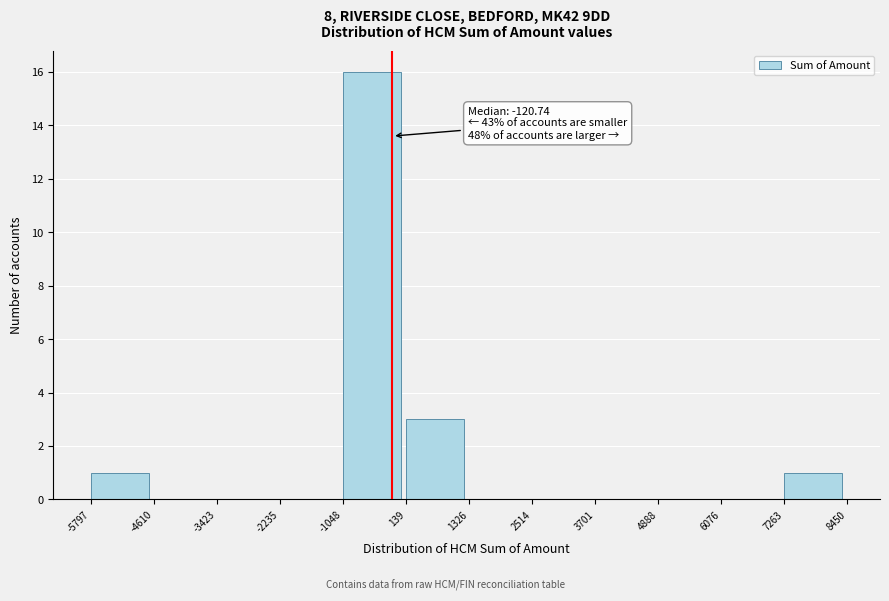

Which range on the x-axis has the tallest bar?

-1048 to 139